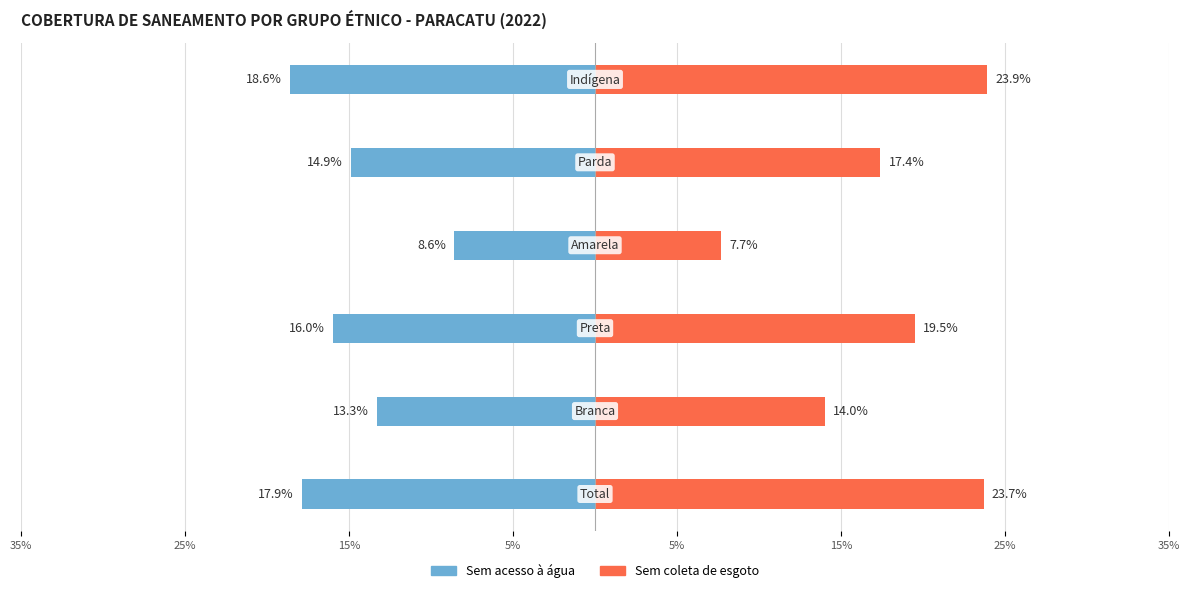

Which has a higher value, 15% or 5%?

5%